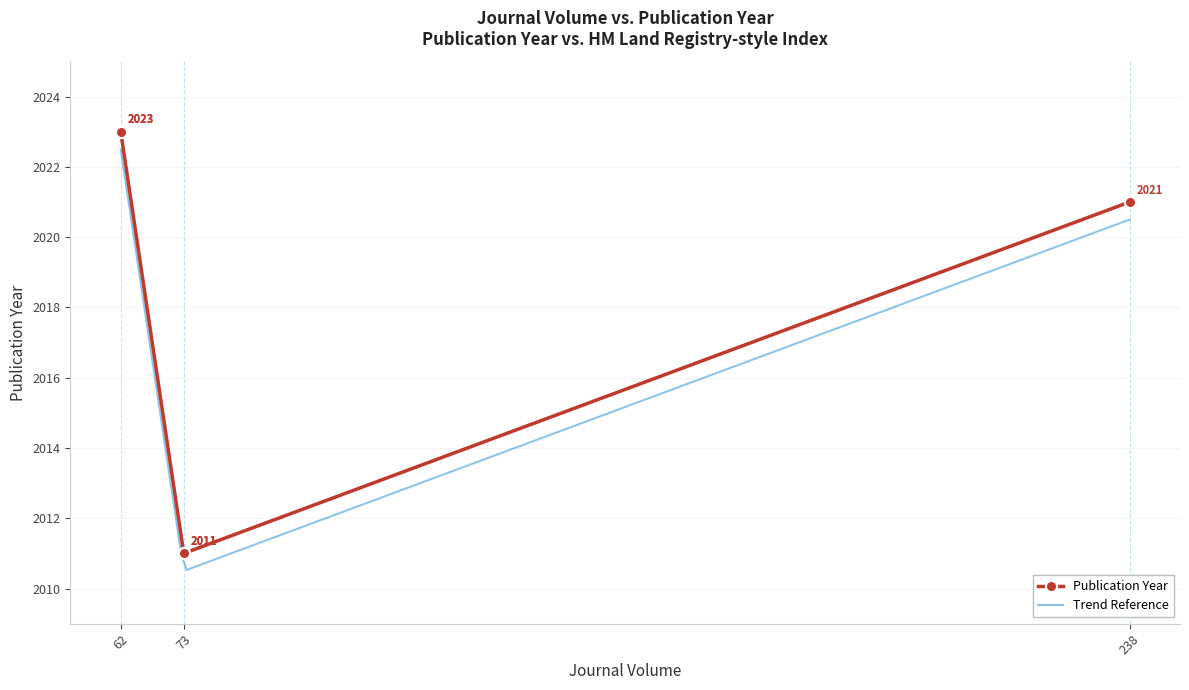

What is the lowest value of the Trend Reference series?

2010.5